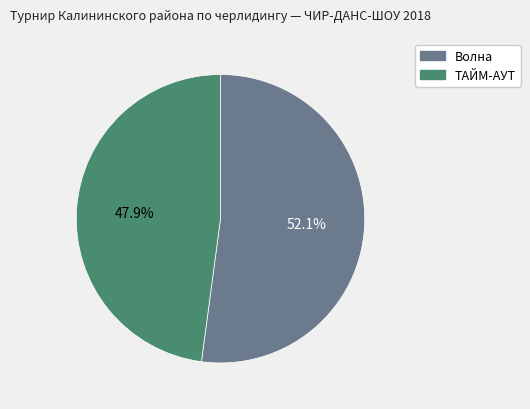

Do Волна and ТАЙМ-АУТ together represent more than half of the pie?

Yes